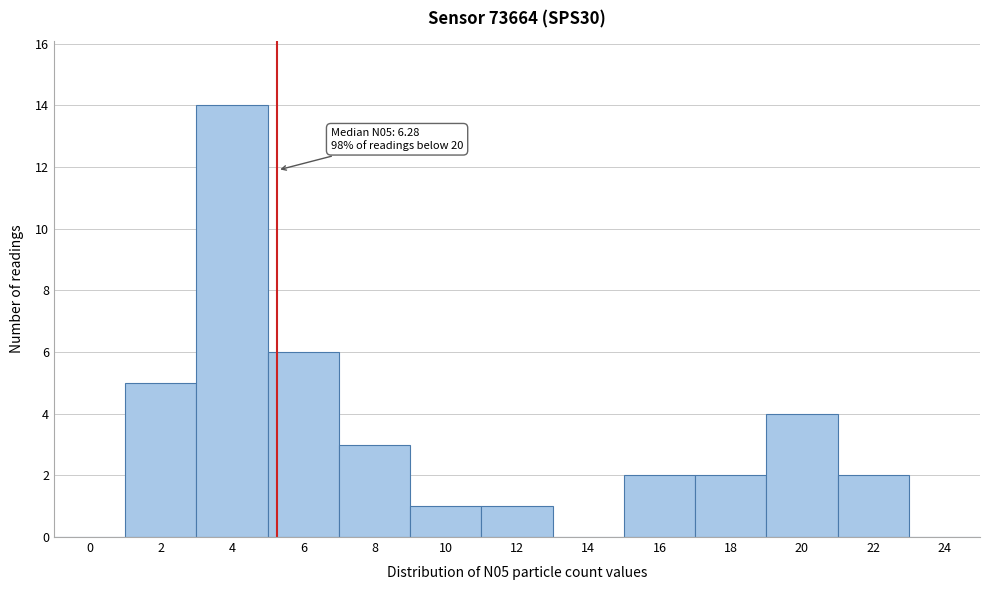

Reading left to right, list all the values displayed in this chart.

0=0	2=5	4=14	6=6	8=3	10=1	12=1	14=0	16=2	18=2	20=4	22=2	24=0